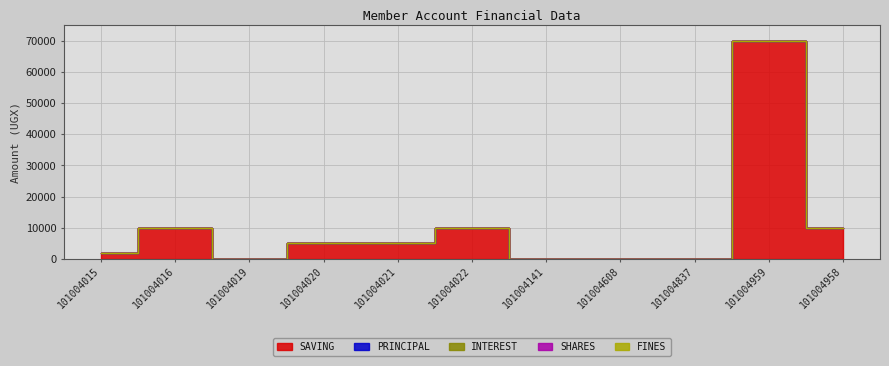

True or false: SAVING and PRINCIPAL cross at least once.

False